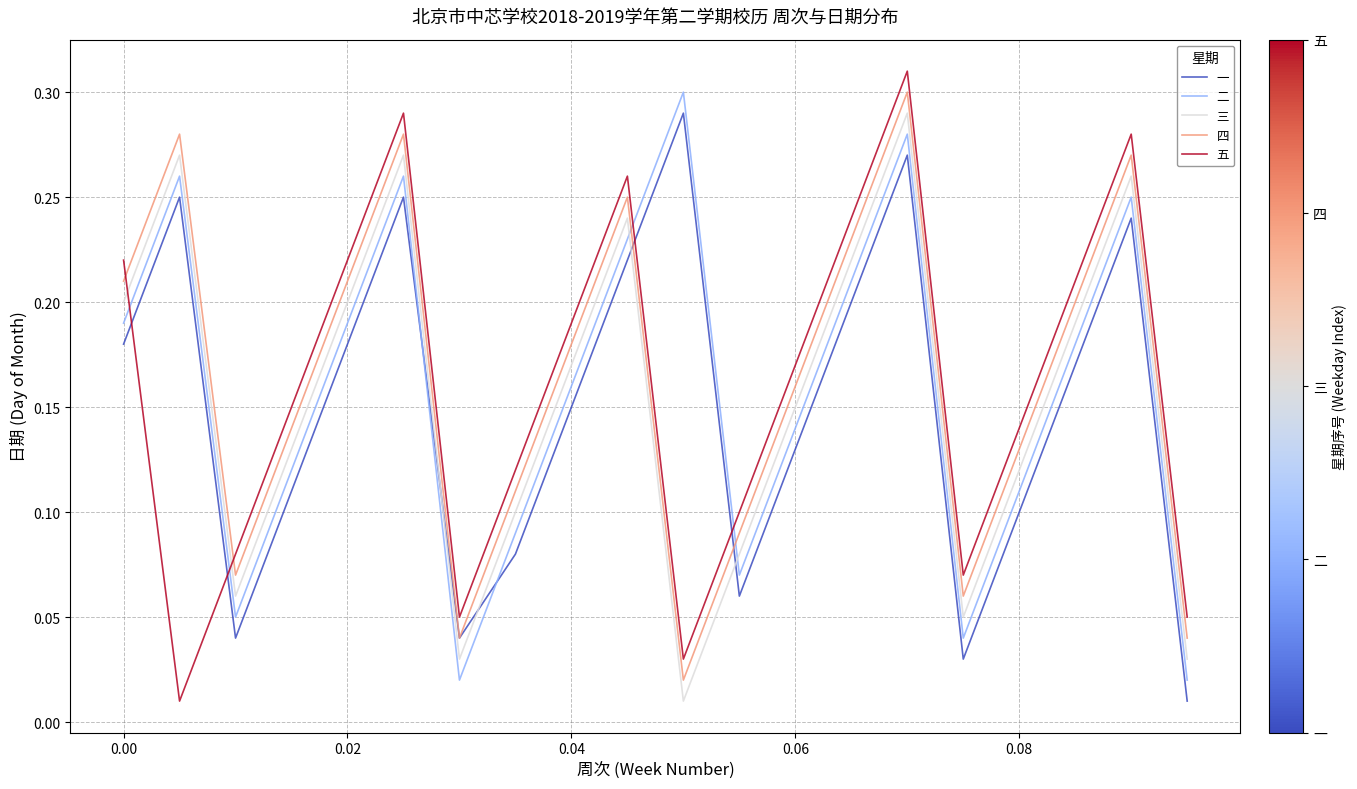

At how many categories does at least one series exceed 0?

20